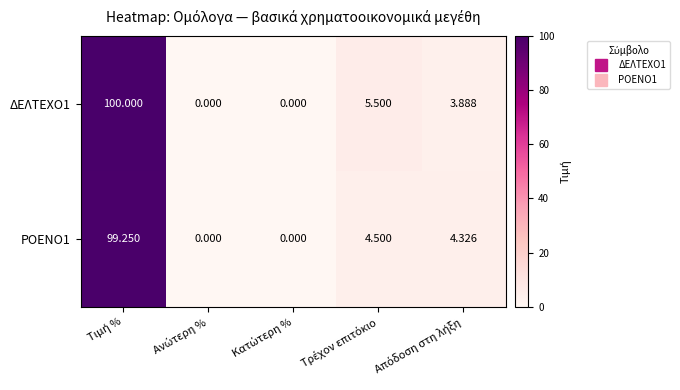

How many values in the ΡΟΕΝΟ1 series are below 4?

2